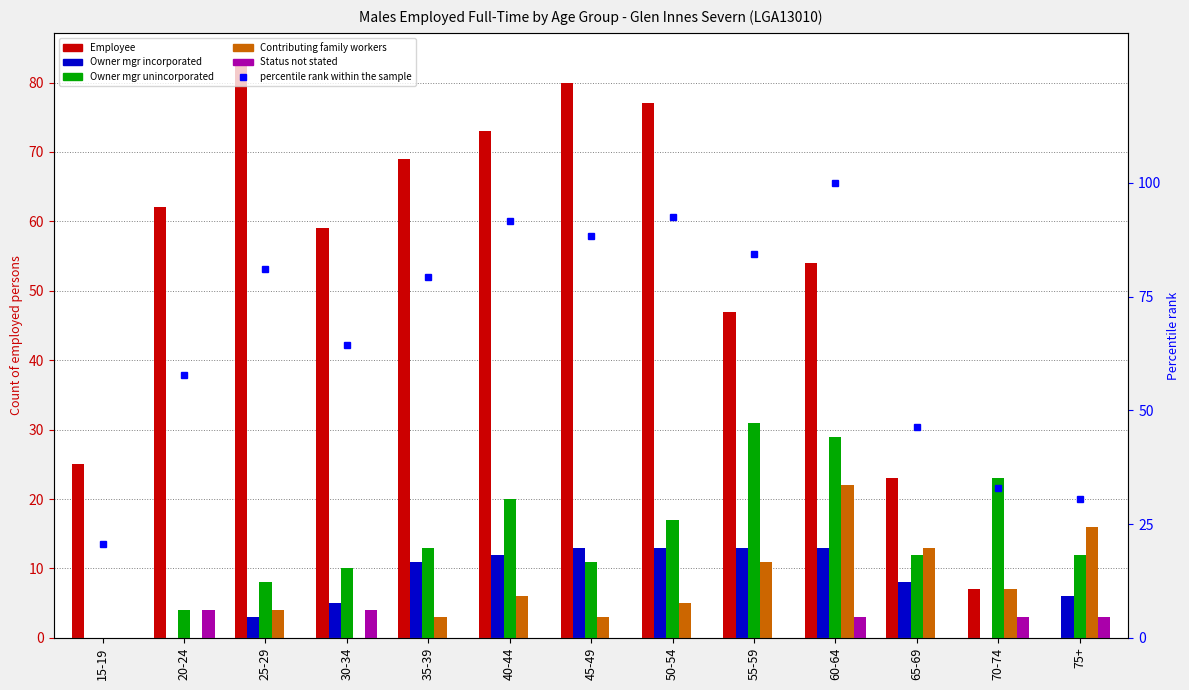

List the labels in order of Employee value, smallest first.

75+, 70-74, 65-69, 15-19, 55-59, 60-64, 30-34, 20-24, 35-39, 40-44, 50-54, 45-49, 25-29